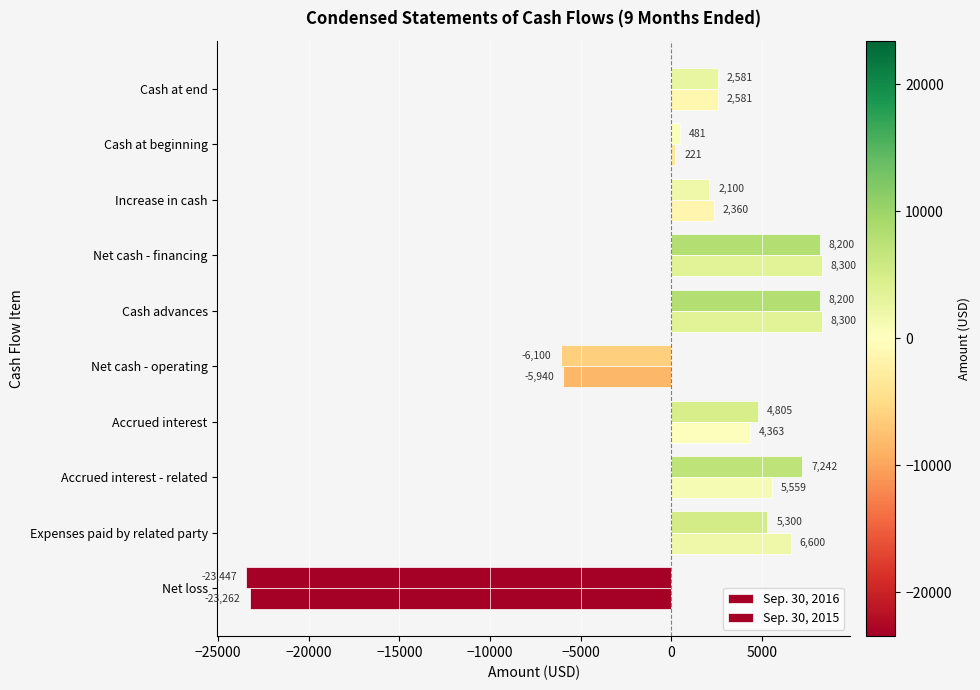

How many positive values does the Sep. 30, 2016 series have?

8